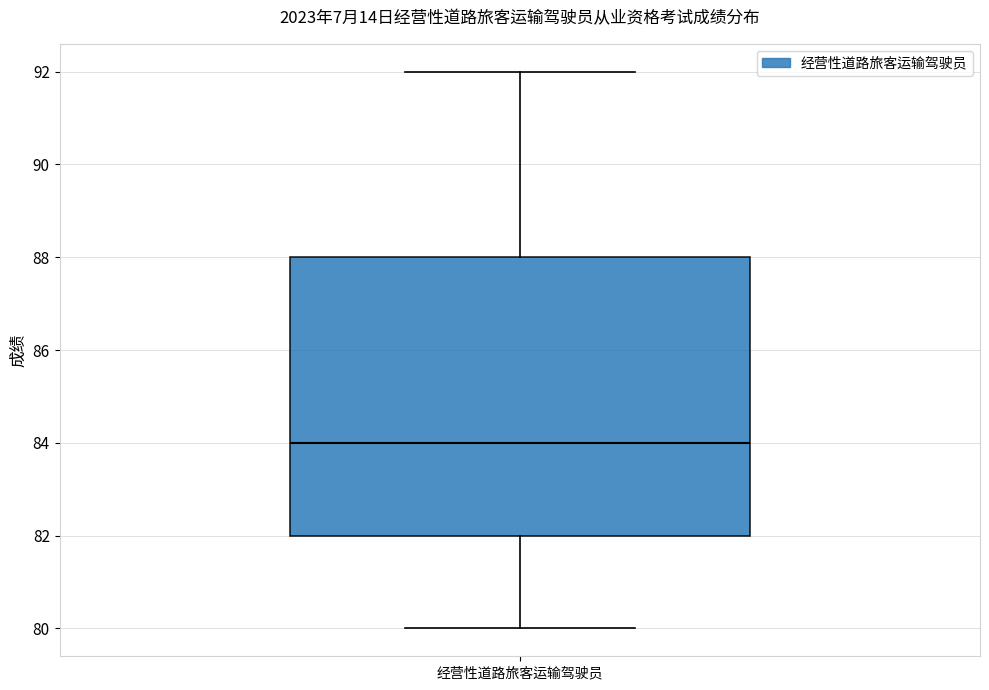

Transcribe this box plot: give where the median line is, the range the box spans, and where the two whiskers end, as read against the y-axis. The values are not printed on the chart, so give them approximately, as read against the axis.

median 84, box 82 to 88, whiskers 80 to 92